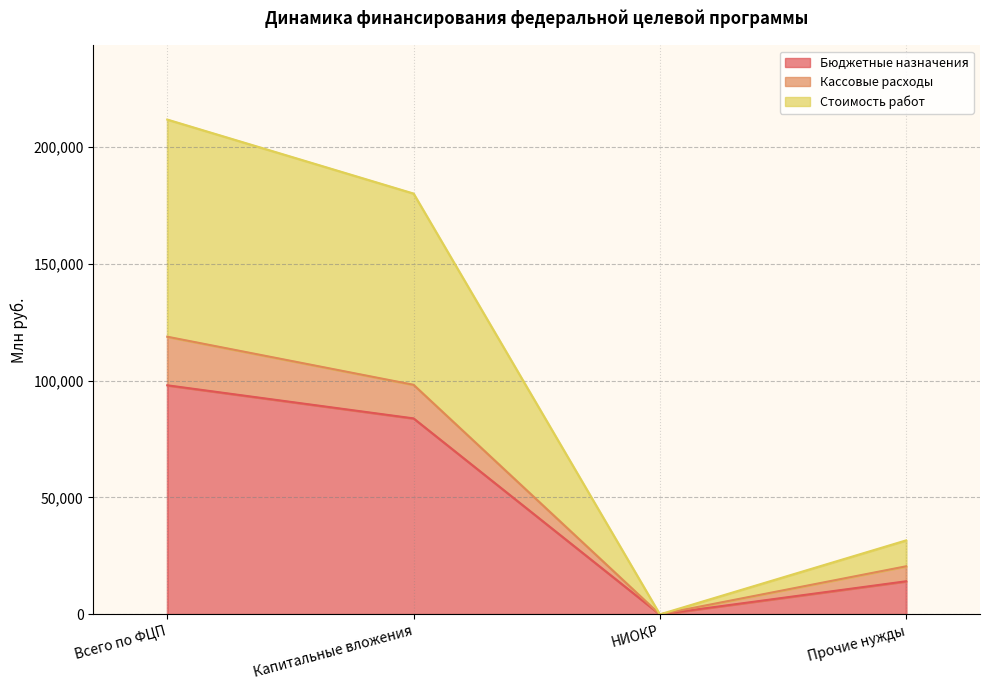

What is the label of the 2nd point from the right?

НИОКР